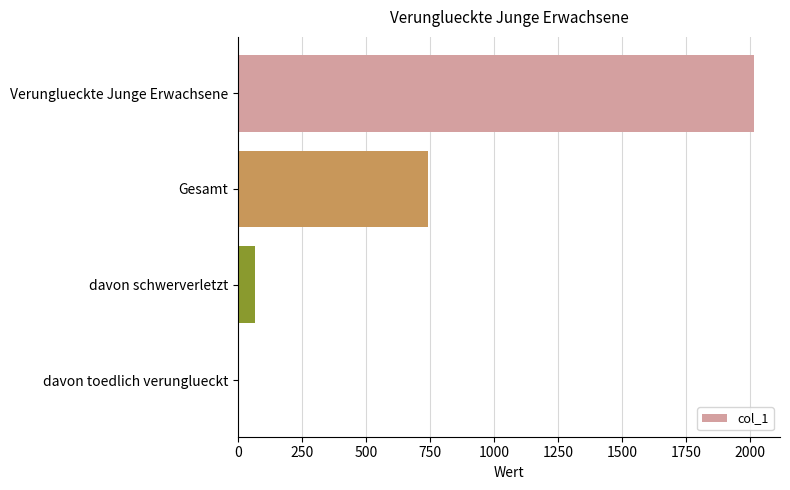

The chart shows a value of 2017 at Verunglueckte Junge Erwachsene. True or false?

True